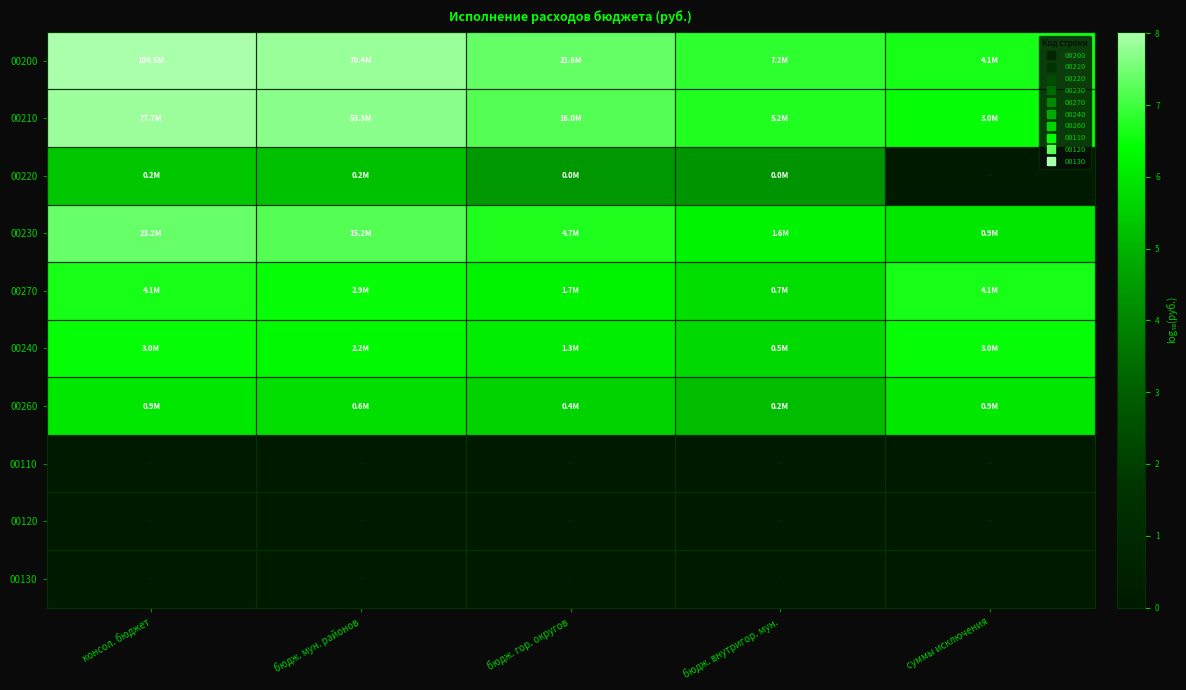

Reading left to right, extract all data points from this chart.

00200: консол. бюджет=8.0	бюдж. мун. районов=7.8	бюдж. гор. округов=7.3	бюдж. внутригор. мун.=6.9	суммы исключения=6.6
00210: консол. бюджет=7.9	бюдж. мун. районов=7.7	бюдж. гор. округов=7.2	бюдж. внутригор. мун.=6.7	суммы исключения=6.5
00220: консол. бюджет=5.4	бюдж. мун. районов=5.3	бюдж. гор. округов=4.4	бюдж. внутригор. мун.=4.3	суммы исключения=0.0
00230: консол. бюджет=7.4	бюдж. мун. районов=7.2	бюдж. гор. округов=6.7	бюдж. внутригор. мун.=6.2	суммы исключения=6.0
00270: консол. бюджет=6.6	бюдж. мун. районов=6.5	бюдж. гор. округов=6.2	бюдж. внутригор. мун.=5.8	суммы исключения=6.6
00240: консол. бюджет=6.5	бюдж. мун. районов=6.3	бюдж. гор. округов=6.1	бюдж. внутригор. мун.=5.7	суммы исключения=6.5
00260: консол. бюджет=6.0	бюдж. мун. районов=5.8	бюдж. гор. округов=5.6	бюдж. внутригор. мун.=5.2	суммы исключения=6.0
00110: консол. бюджет=0.0	бюдж. мун. районов=0.0	бюдж. гор. округов=0.0	бюдж. внутригор. мун.=0.0	суммы исключения=0.0
00120: консол. бюджет=0.0	бюдж. мун. районов=0.0	бюдж. гор. округов=0.0	бюдж. внутригор. мун.=0.0	суммы исключения=0.0
00130: консол. бюджет=0.0	бюдж. мун. районов=0.0	бюдж. гор. округов=0.0	бюдж. внутригор. мун.=0.0	суммы исключения=0.0